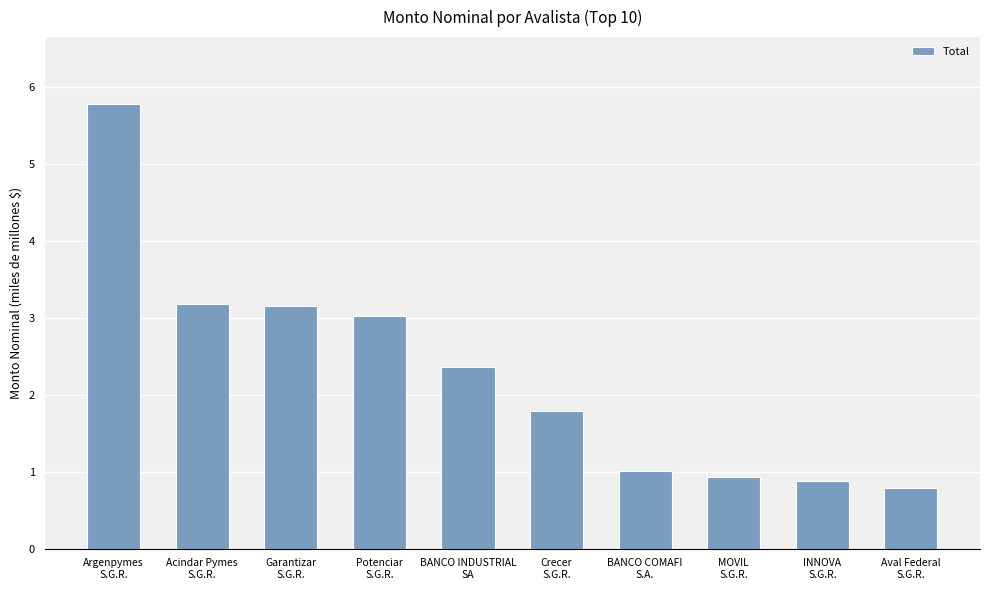

True or false: the data shows 3.2 at Acindar Pymes
S.G.R..

True